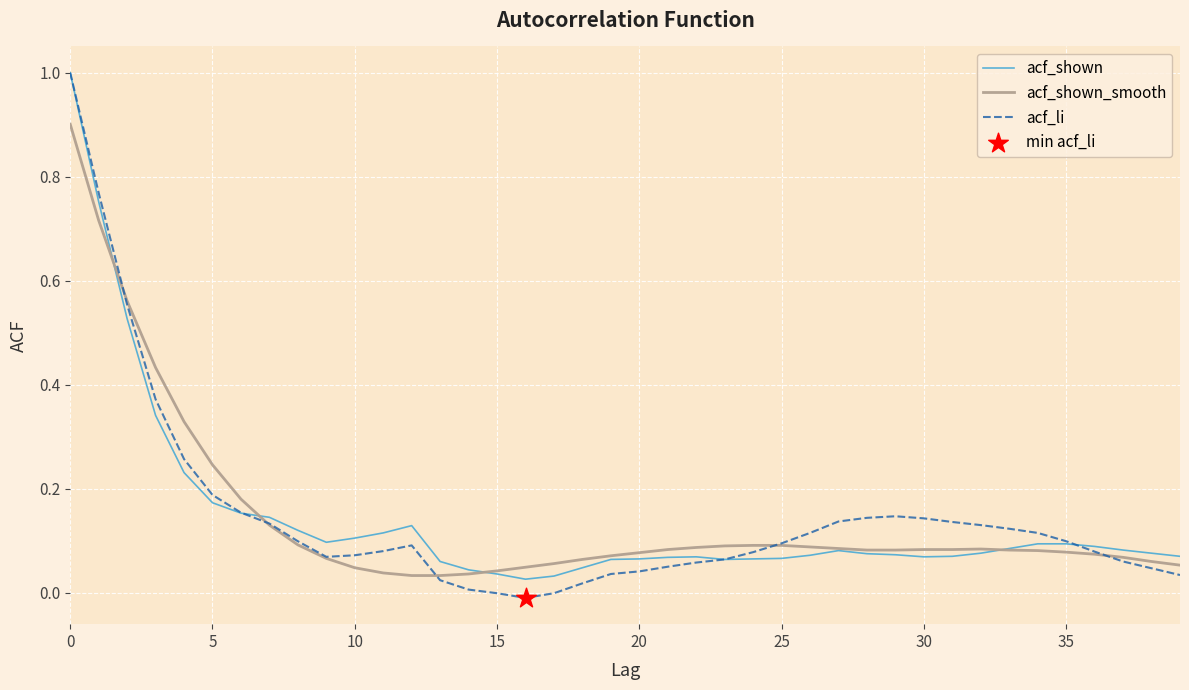

What is the greatest value displayed?

1.0